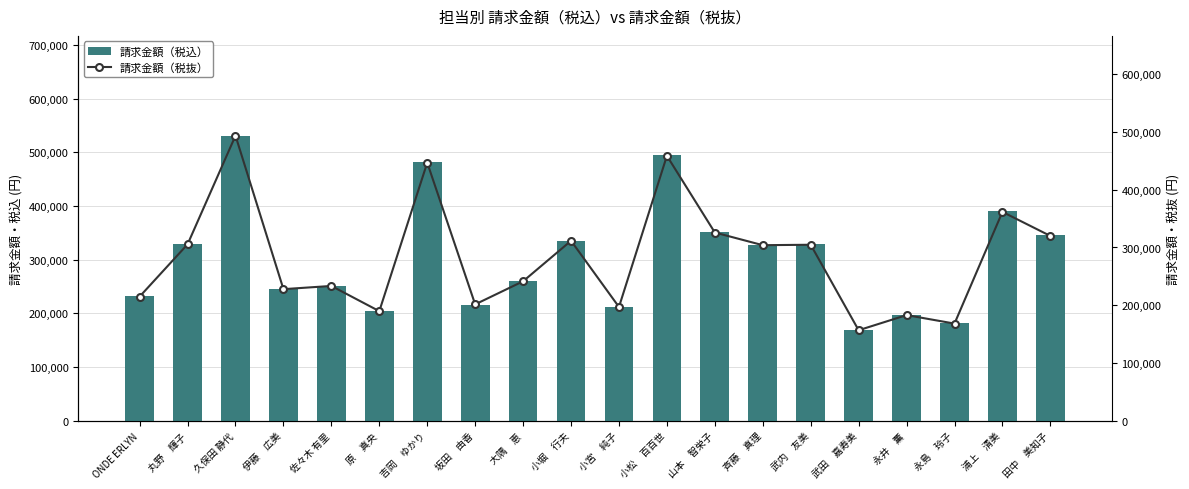

Which series has the largest range (max minus min)?

請求金額（税込）